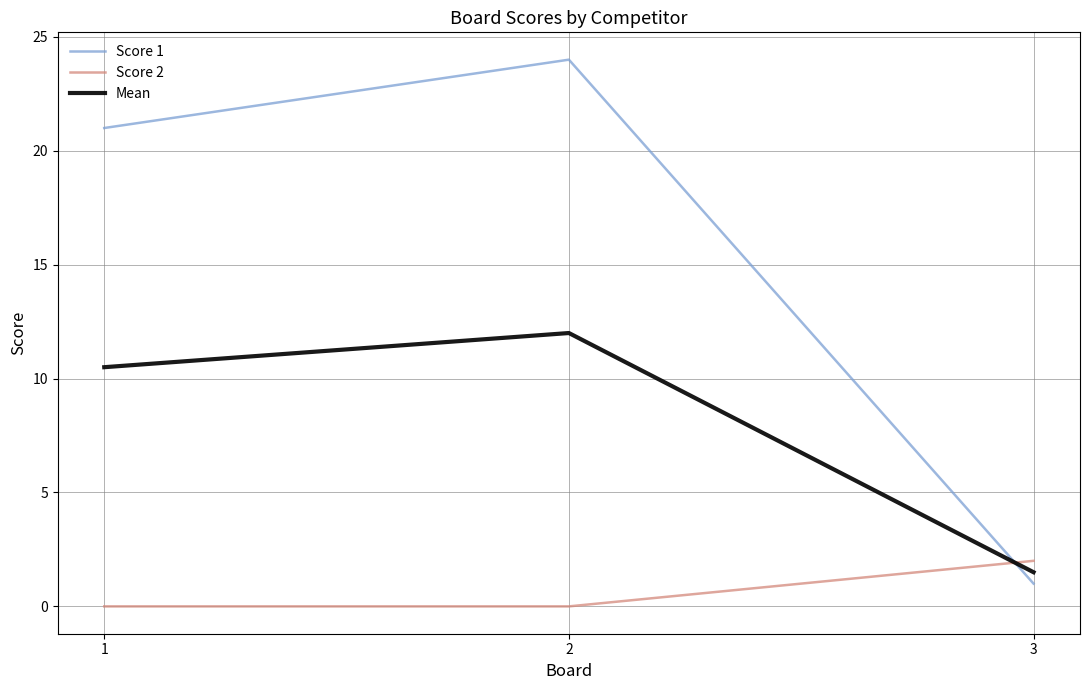

Rank the series by their average value, from lowest to highest.

Score 2, Mean, Score 1